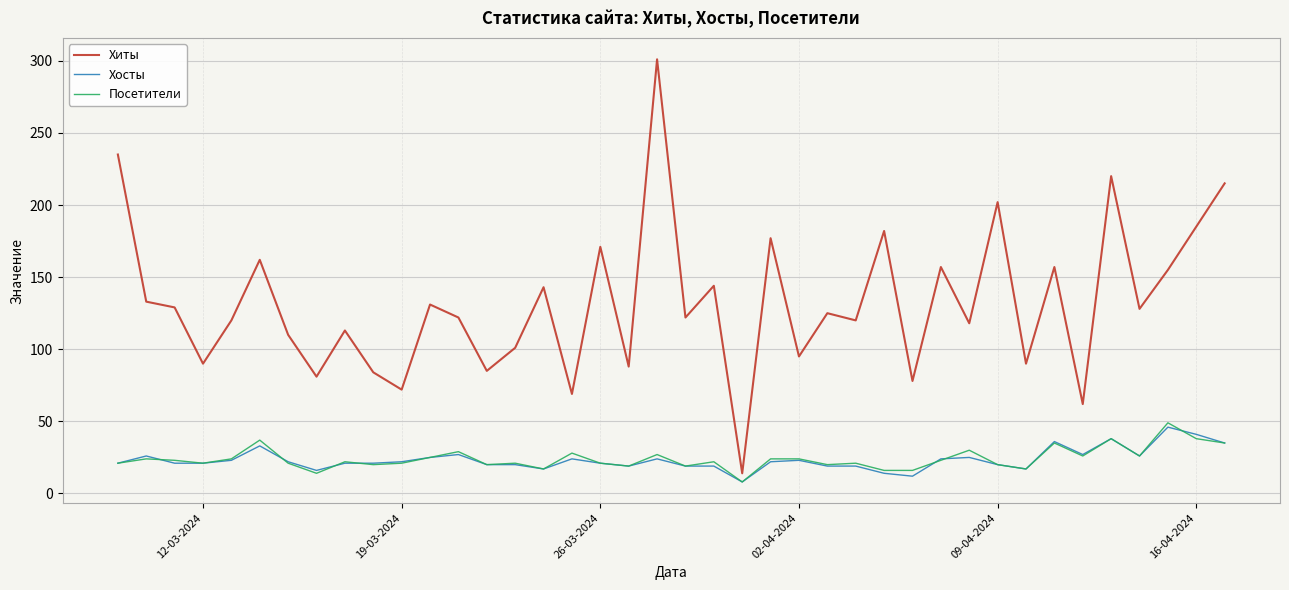

What is the average value of the Хосты series?

23